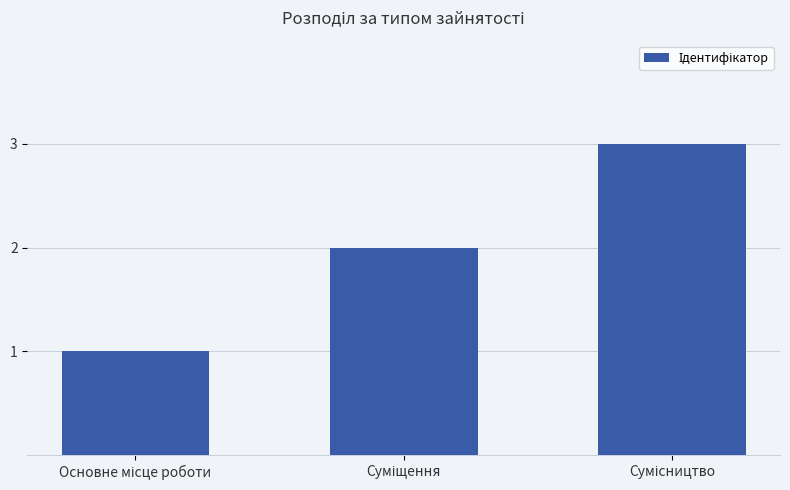

What is the sum of all values?

6